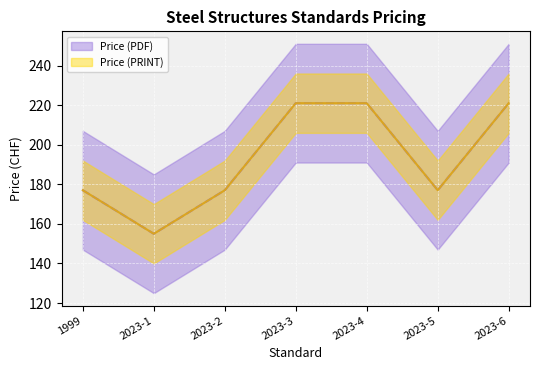

What is the label of the 1st point from the right?

2023-6